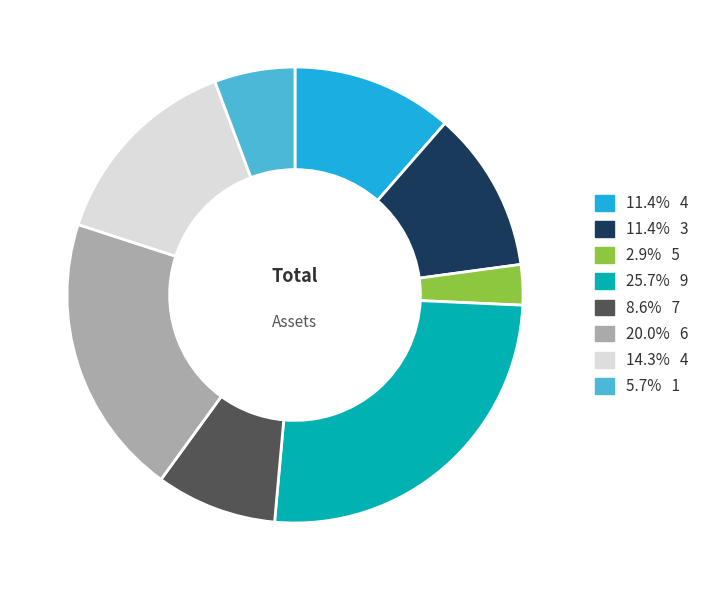

Does any single category account for the majority?

No